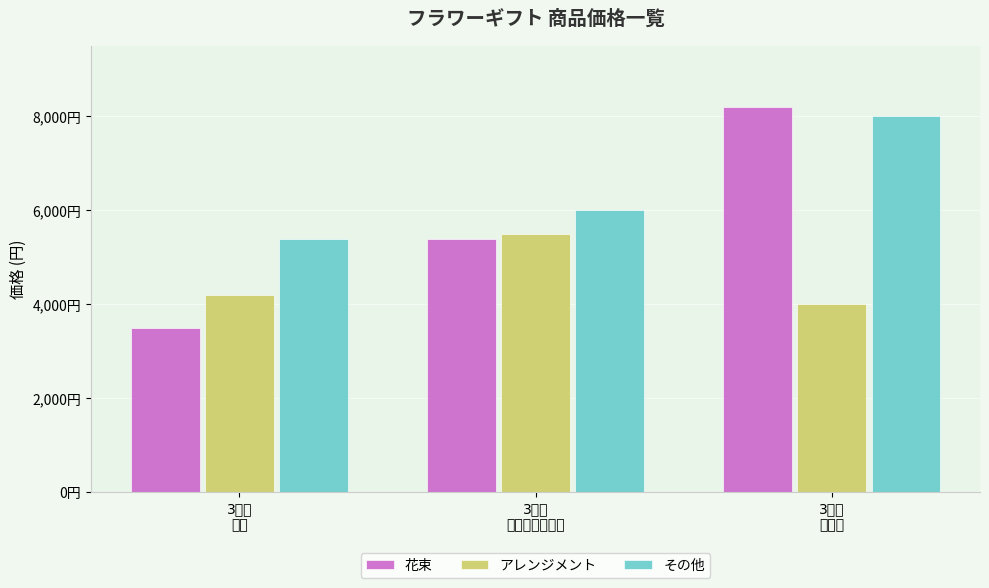

What are all the series names shown in the legend?

花束, アレンジメント, その他